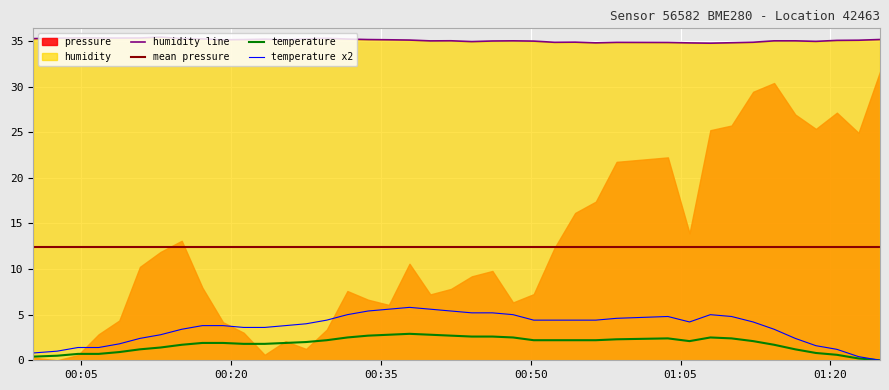

True or false: temperature and humidity cross at least once.

False